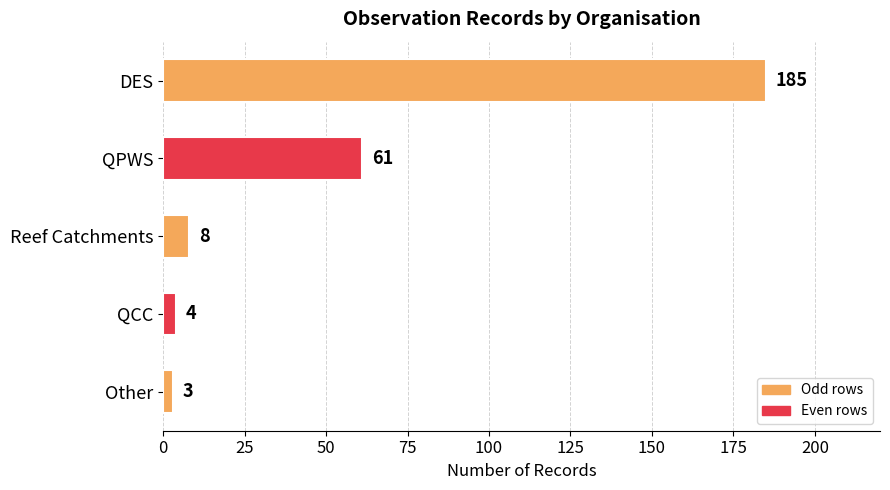

What is the change in value from QPWS to QCC?

-57